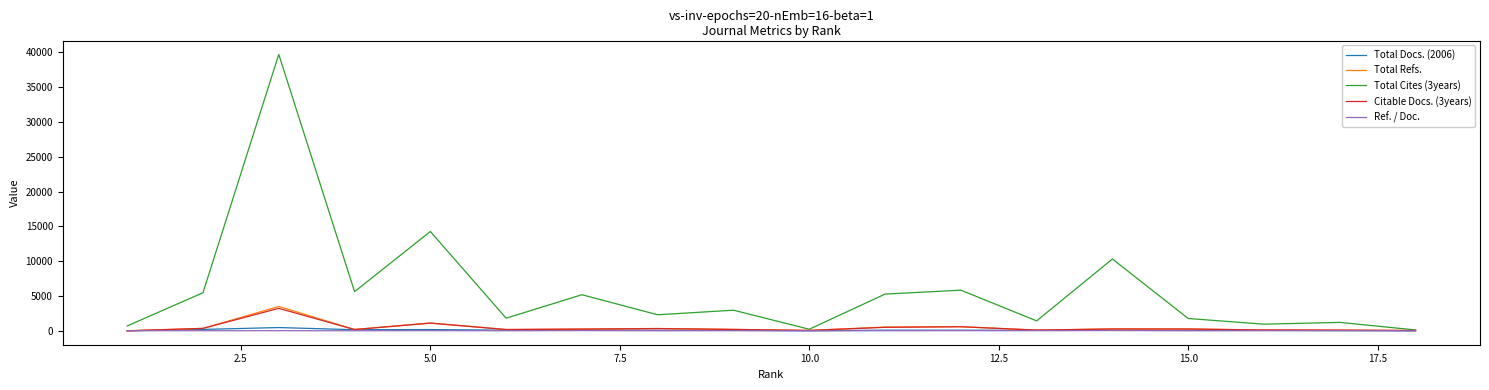

What is the lowest value of the Total Refs. series?

29